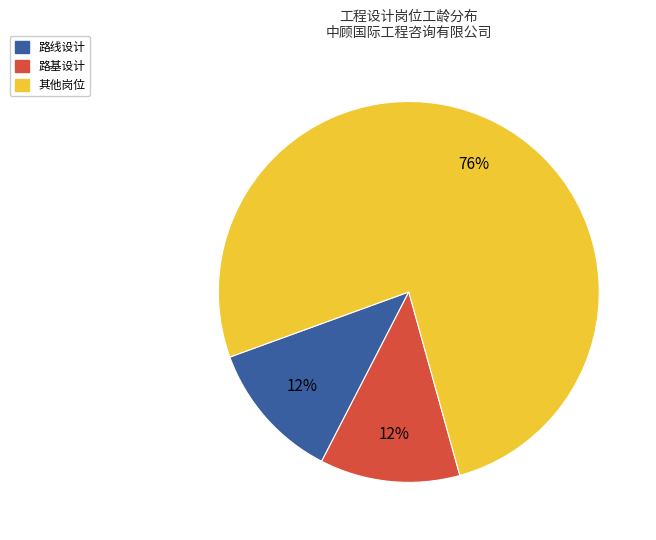

To the nearest percent, what is the difference between the largest and smallest slice percentages?

64%